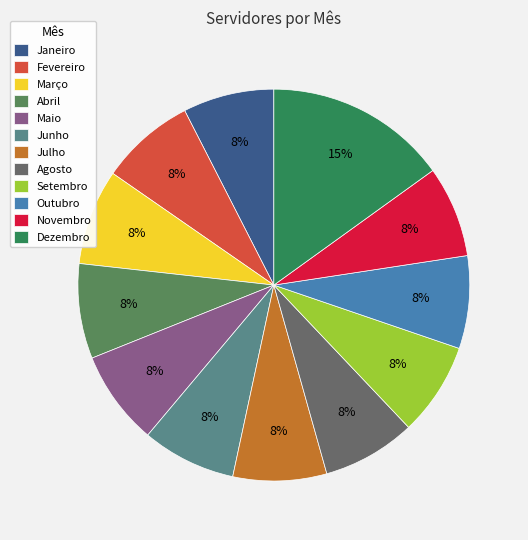

What is the largest slice in the pie chart?

Dezembro